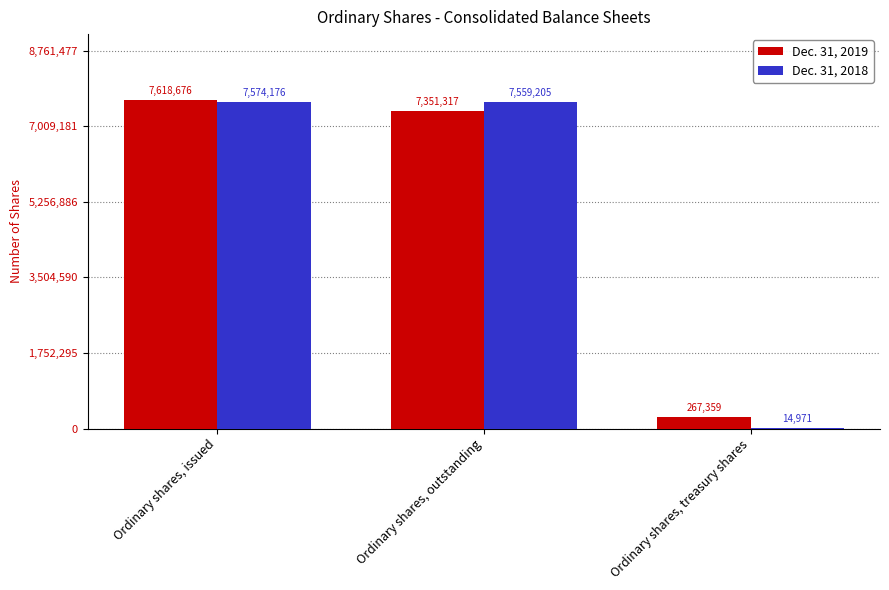

Which category has the highest value in the Dec. 31, 2019 series?

Ordinary shares, issued